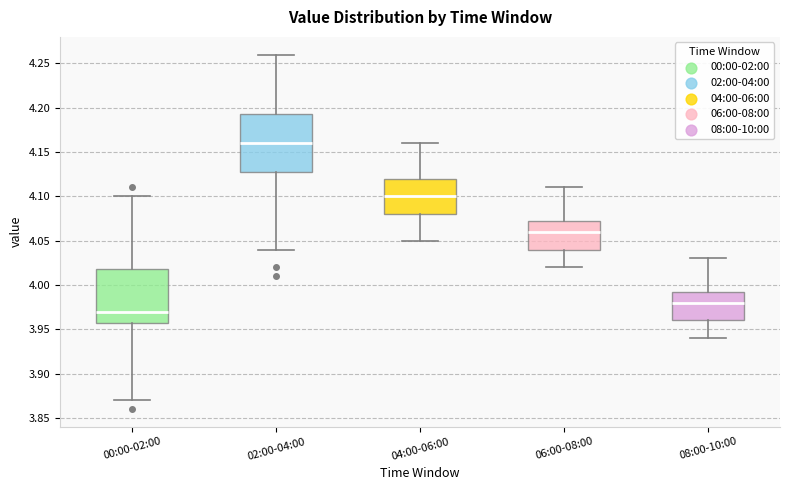

Where does the upper whisker of the box for 00:00-02:00 end on the y-axis? The values are not printed on the chart, so give them approximately, as read against the axis.

4.100